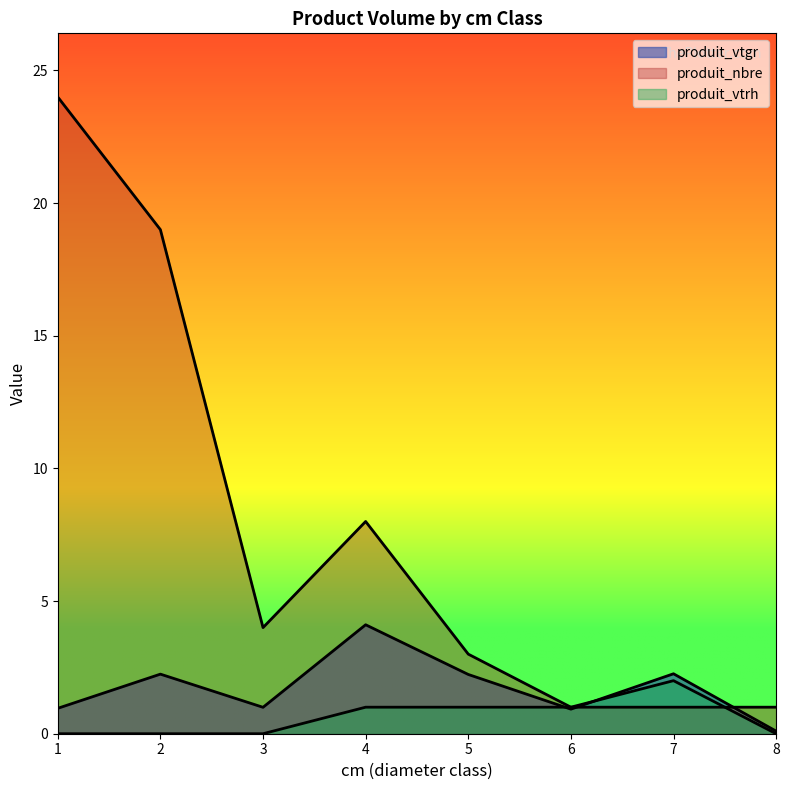

List the series in order of their overall mean, highest first.

produit_nbre, produit_vtgr, produit_vtrh